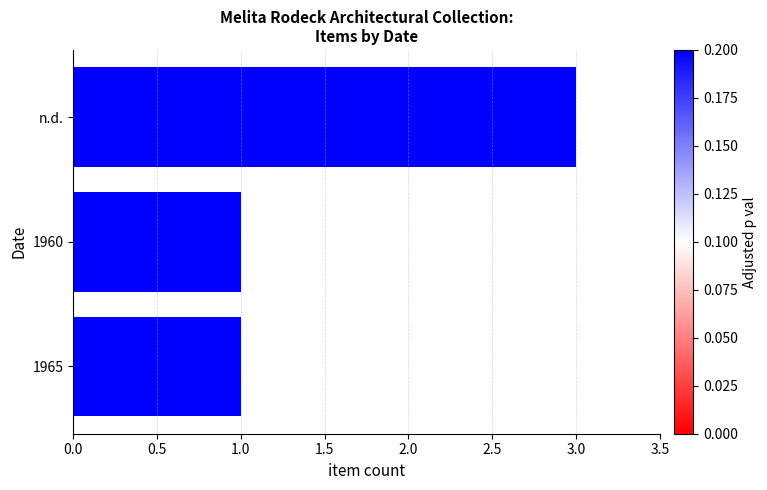

Does the chart contain stacked bars?

No